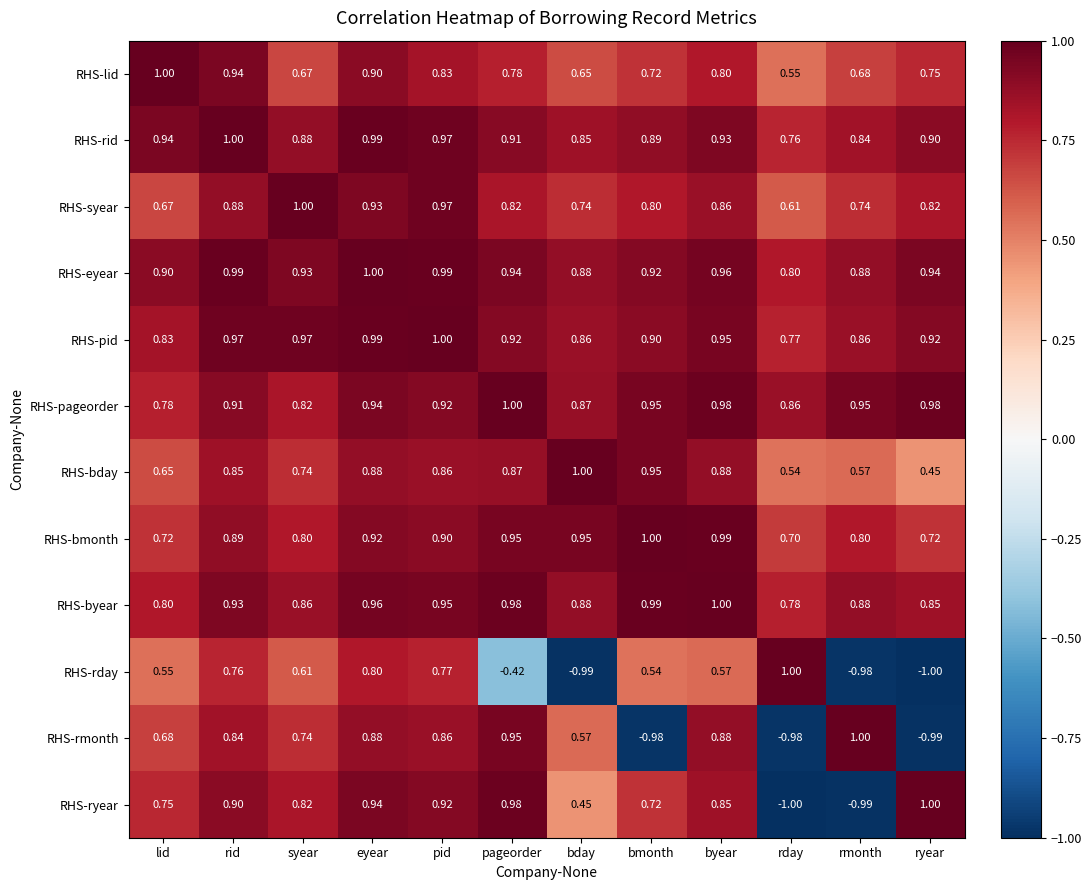

Between lid and bday, which series saw the biggest shift?

RHS-rday